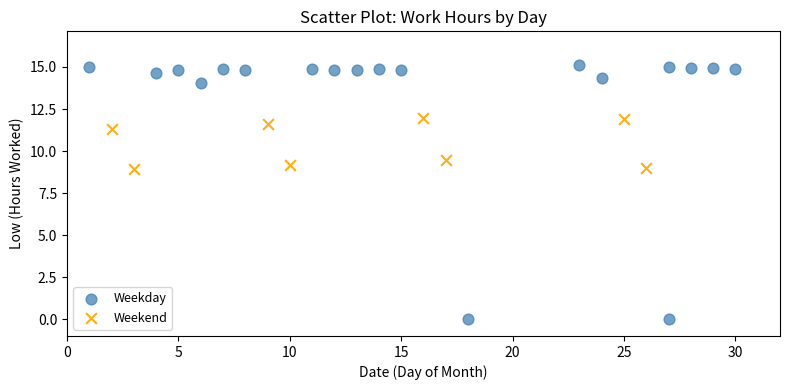

Which series has the widest spread of Y values?

Weekday